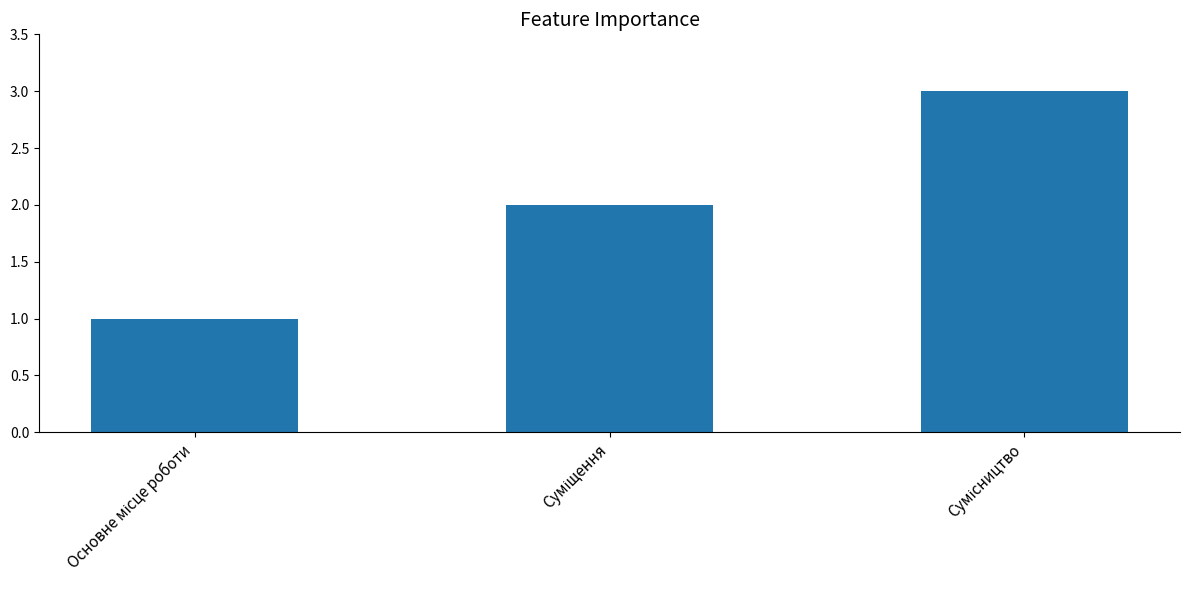

What is the maximum value shown in the chart?

3